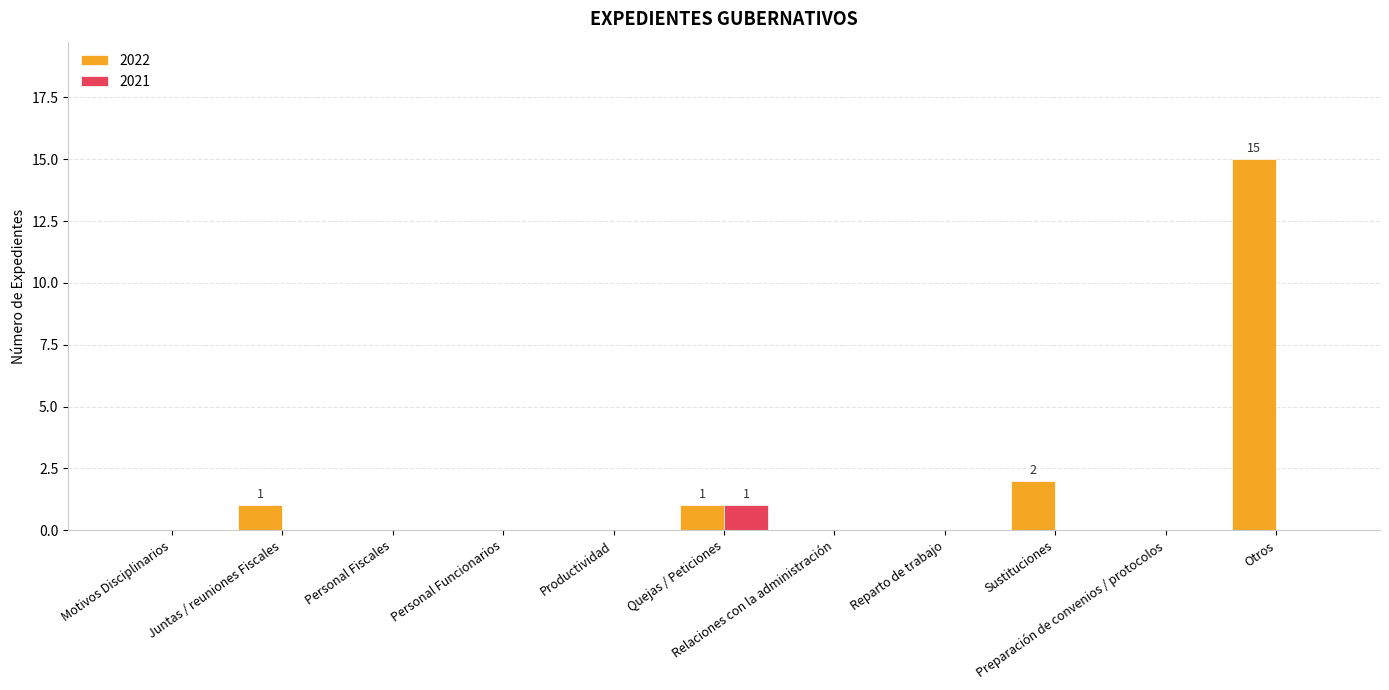

Is it true that 2022 equals 0 at Preparación de convenios / protocolos?

True